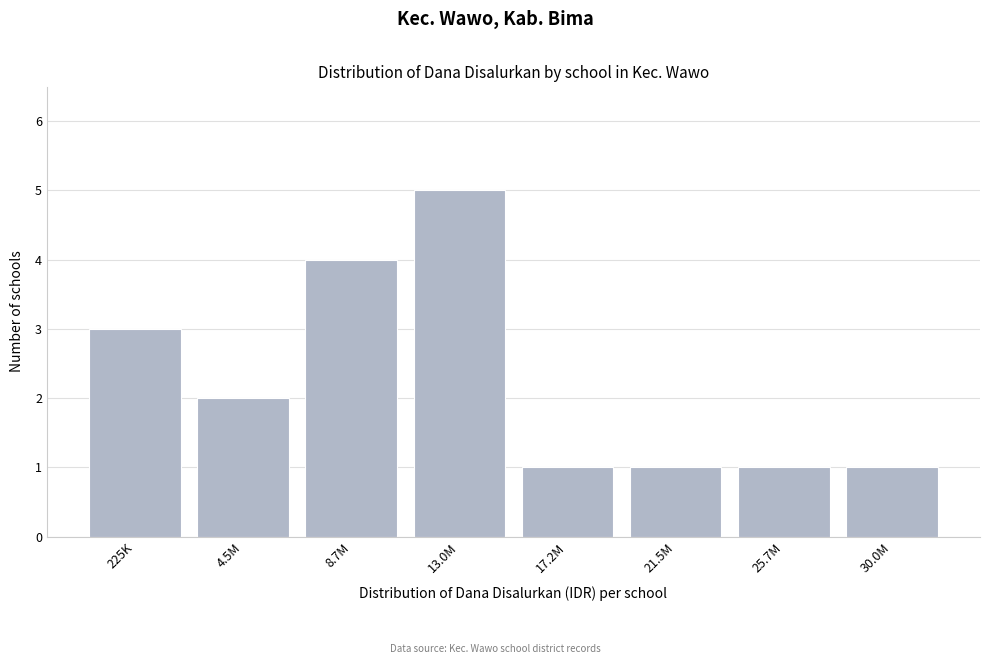

Reading right to left, transcribe all the data shown in this chart.

1	1	1	1	5	4	2	3